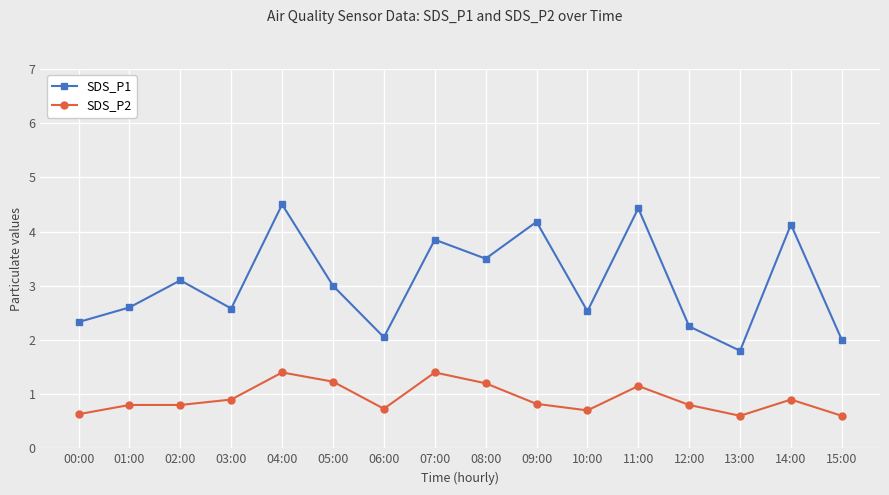

True or false: SDS_P2 and SDS_P1 intersect in this chart.

False